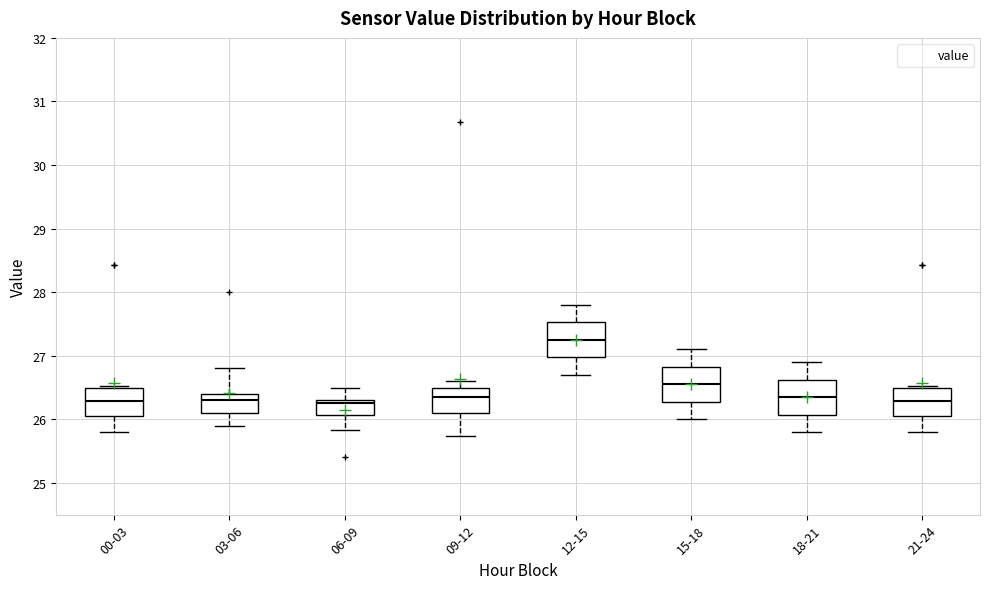

Reading left to right, transcribe this box plot: for each box, give where its median line is, the range the box spans, and where its two whiskers end, as read against the y-axis. The values are not printed on the chart, so give them approximately, as read against the axis.

00-03: median 26.3, box 26.1 to 26.5, whiskers 25.8 to 26.5 (just above the box's upper edge)
03-06: median 26.3, box 26.1 to 26.4, whiskers 25.9 to 26.8
06-09: median 26.3 (just below the box's upper edge), box 26.1 to 26.3, whiskers 25.8 to 26.5
09-12: median 26.4, box 26.1 to 26.5, whiskers 25.7 to 26.6
12-15: median 27.3, box 27.0 to 27.5, whiskers 26.7 to 27.8
15-18: median 26.6, box 26.3 to 26.8, whiskers 26.0 to 27.1
18-21: median 26.4, box 26.1 to 26.6, whiskers 25.8 to 26.9
21-24: median 26.3, box 26.1 to 26.5, whiskers 25.8 to 26.5 (just above the box's upper edge)